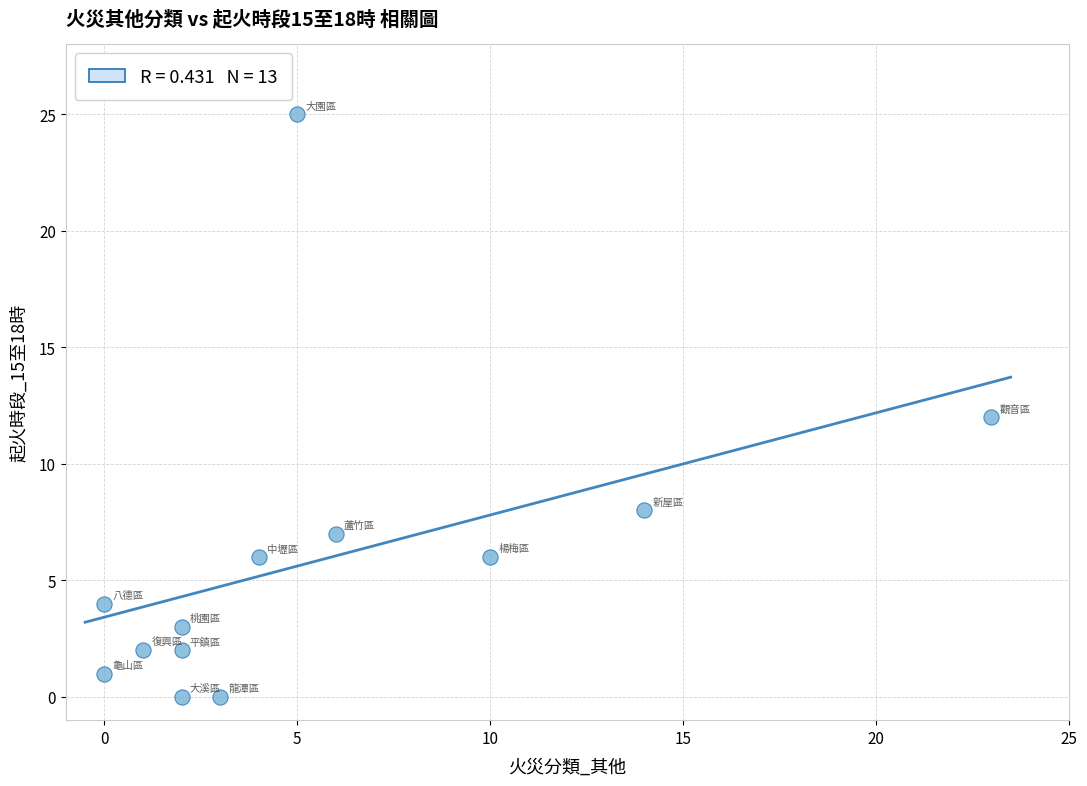

What is the range of Y values (max minus min)?

25